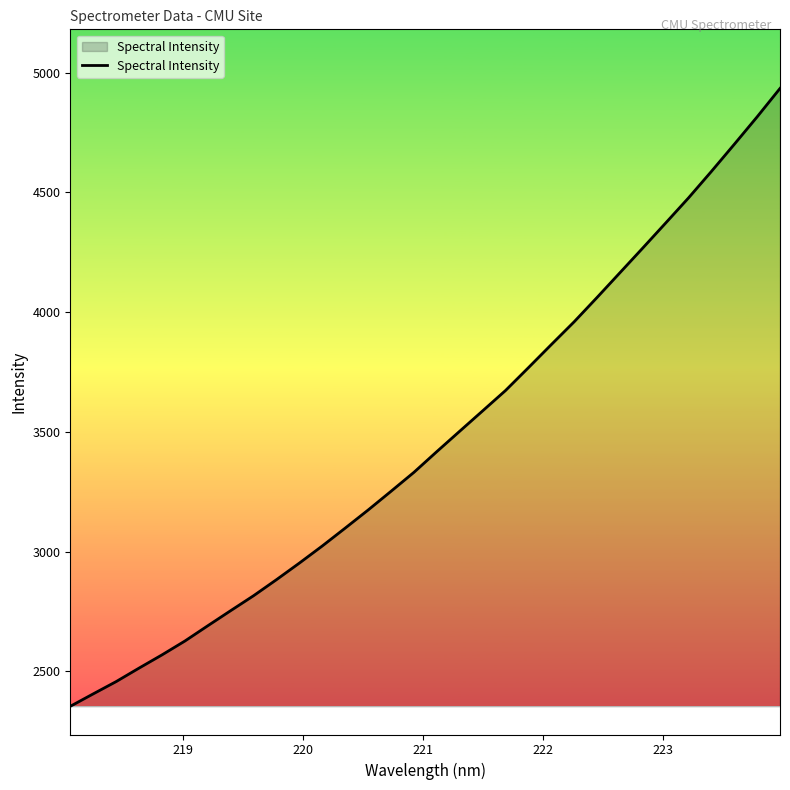

What is the greatest value displayed?

4933.8